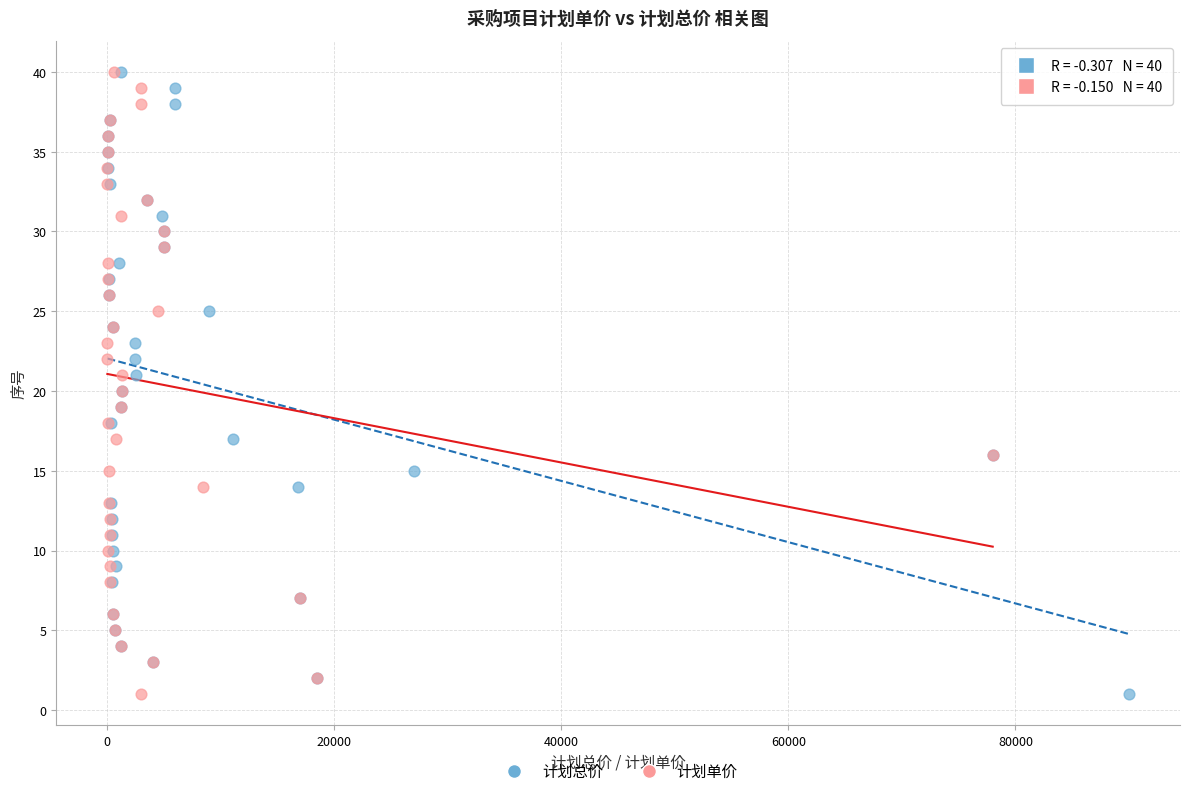

What are all the series names shown in the legend?

计划总价, 计划单价